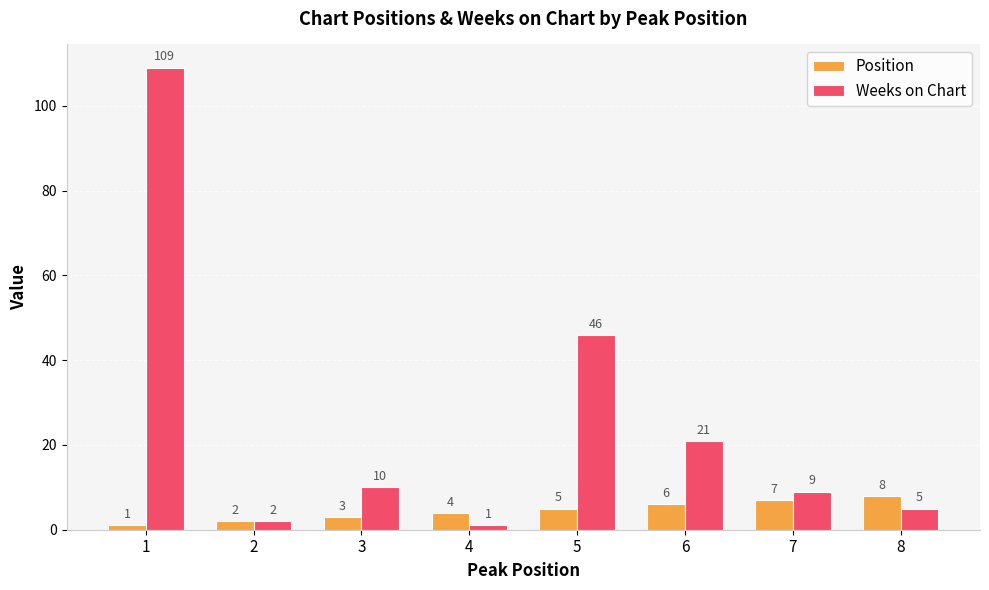

The Weeks on Chart series shows 18 at 3. True or false?

False